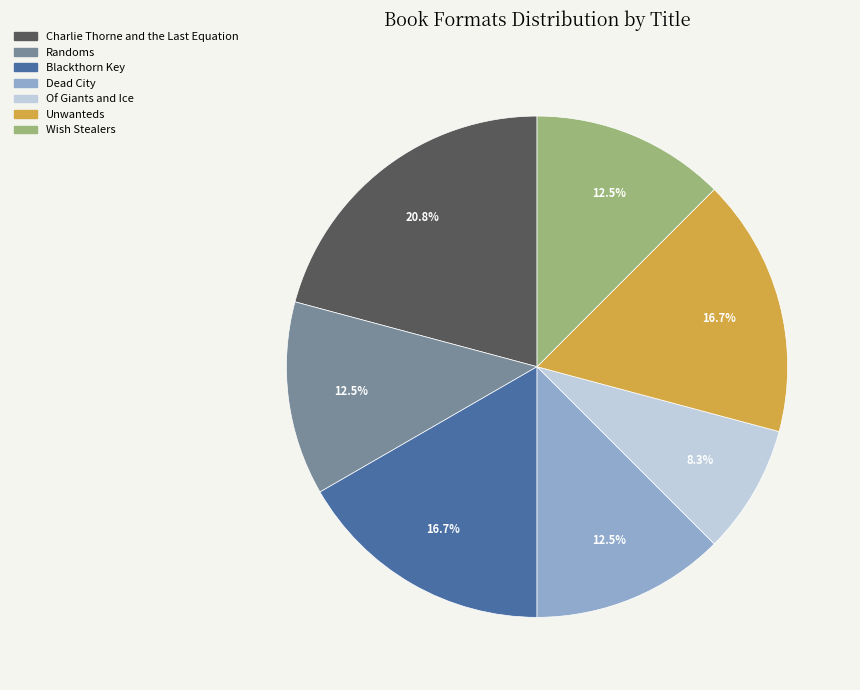

What is the ratio of the value at Randoms to the value at Of Giants and Ice?

1.5